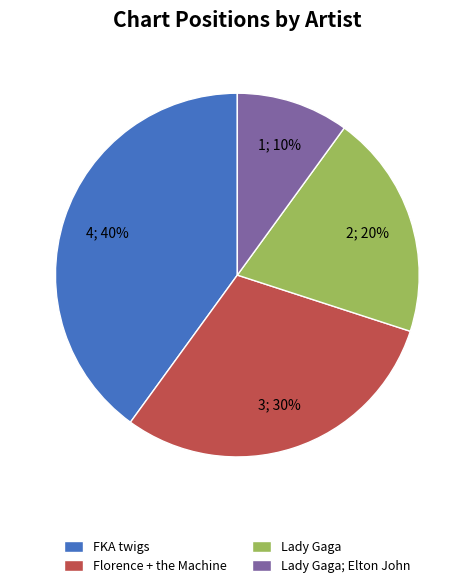

Which slice is the largest?

FKA twigs